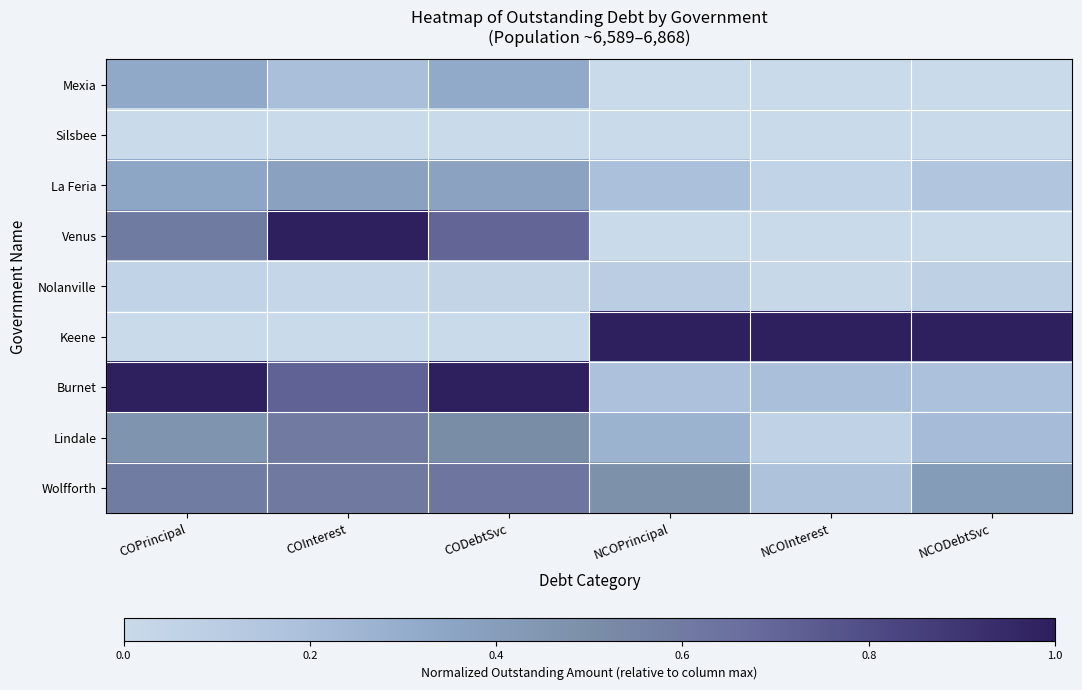

Which series has the largest range (max minus min)?

Venus